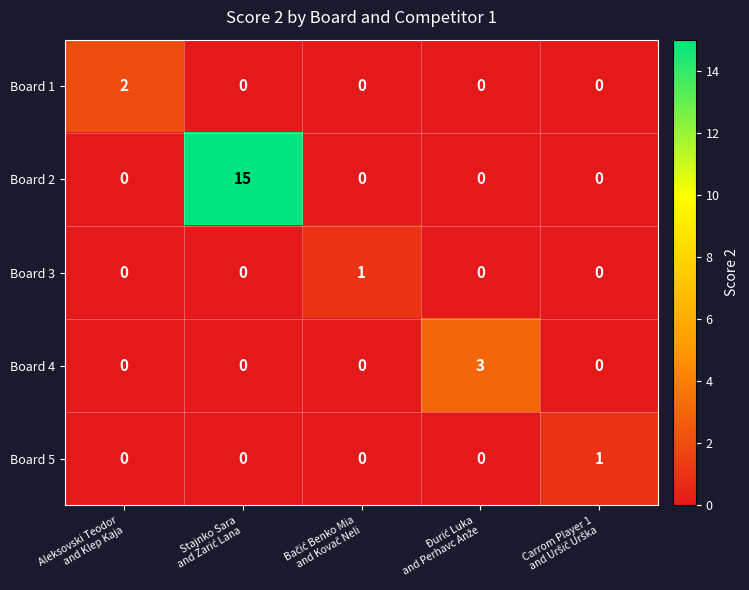

Which series has the largest total across all categories?

Board 2